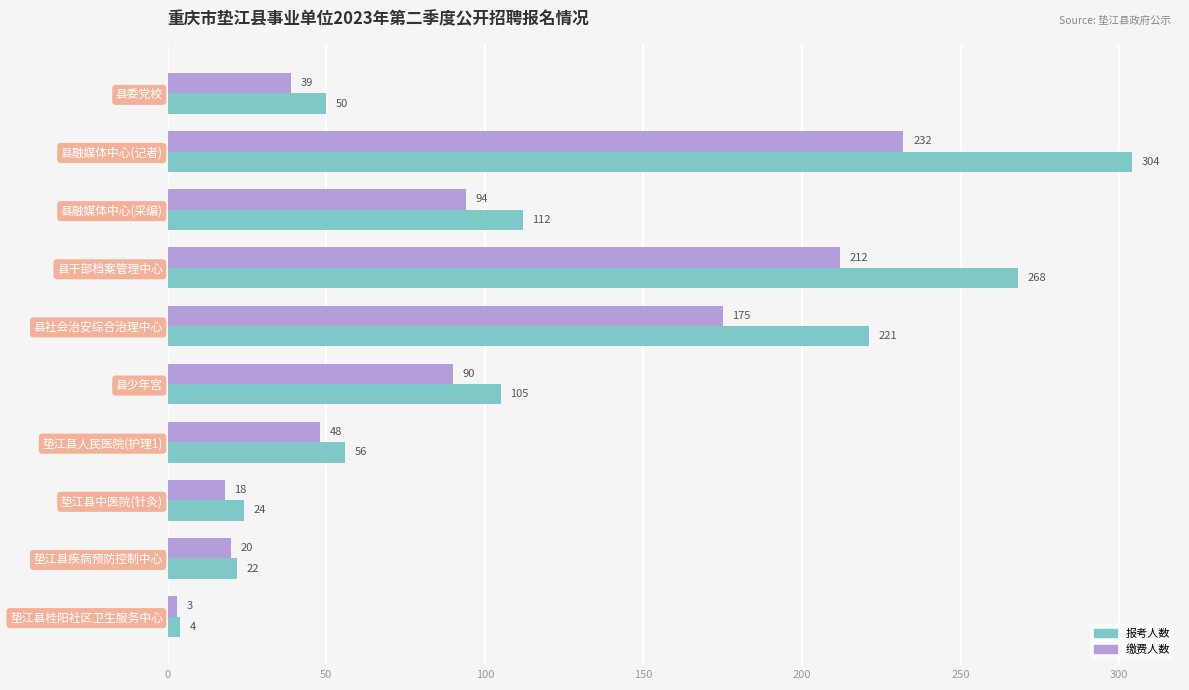

What is the total value across all series at 县少年宫?

195